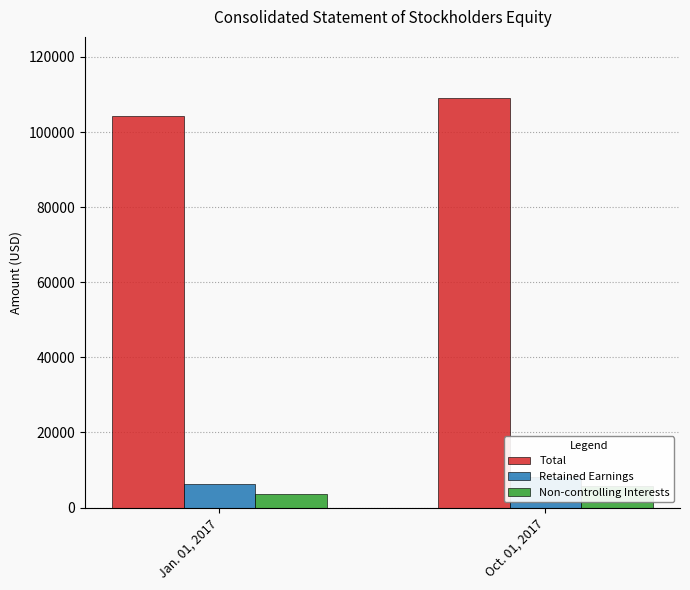

Between Jan. 01, 2017 and Oct. 01, 2017, which series saw the biggest shift?

Total